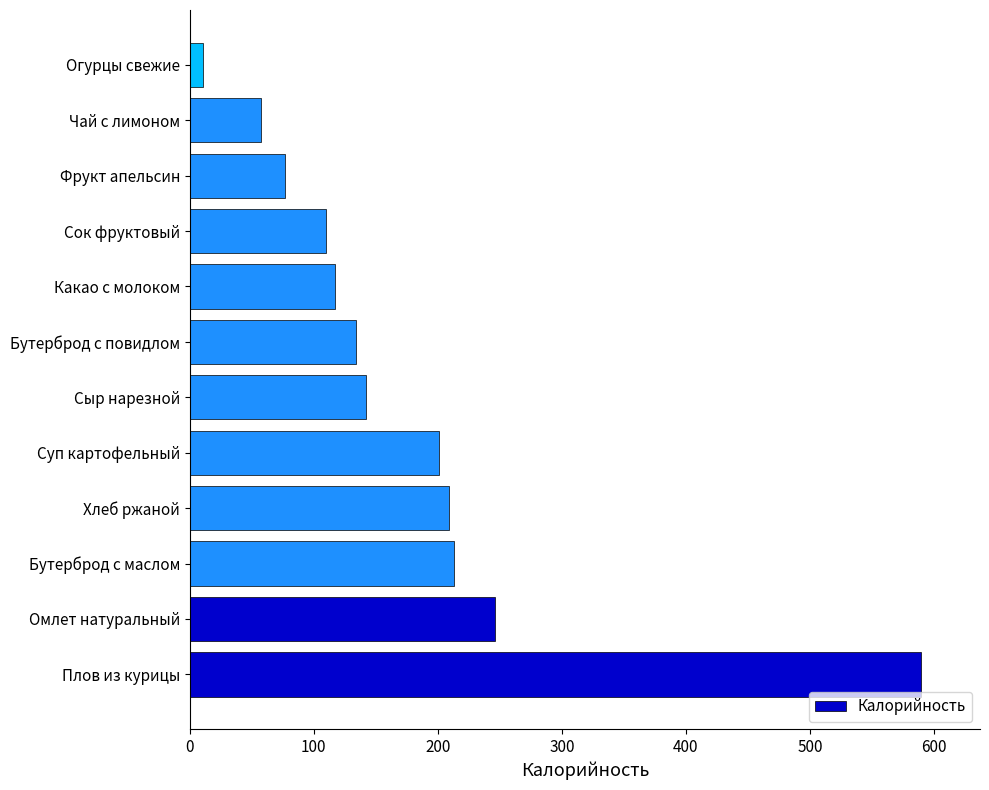

Which category has the lowest value across all series?

Огурцы свежие